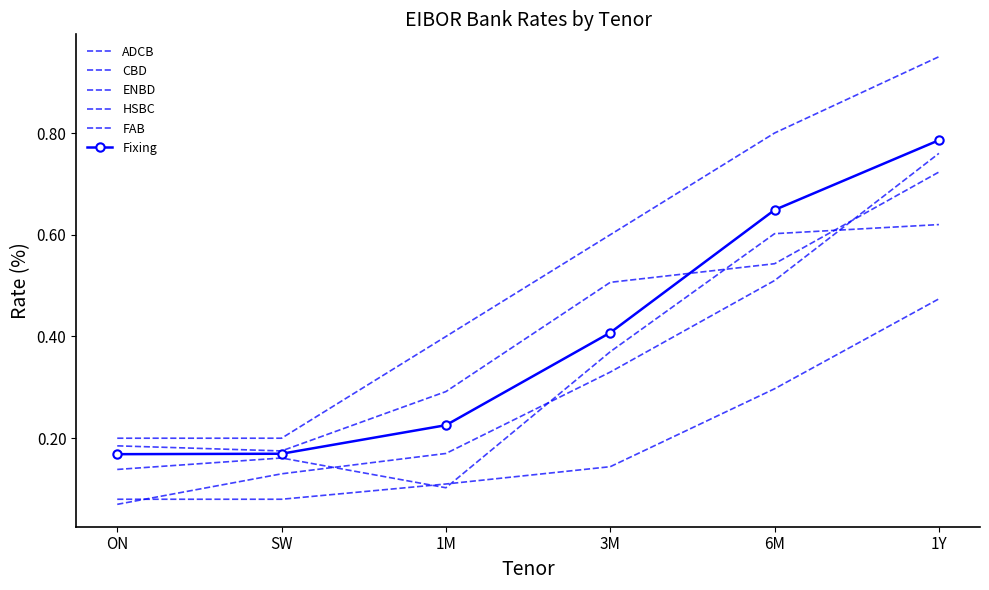

What is the difference between the highest and lowest values at 1M?

0.3